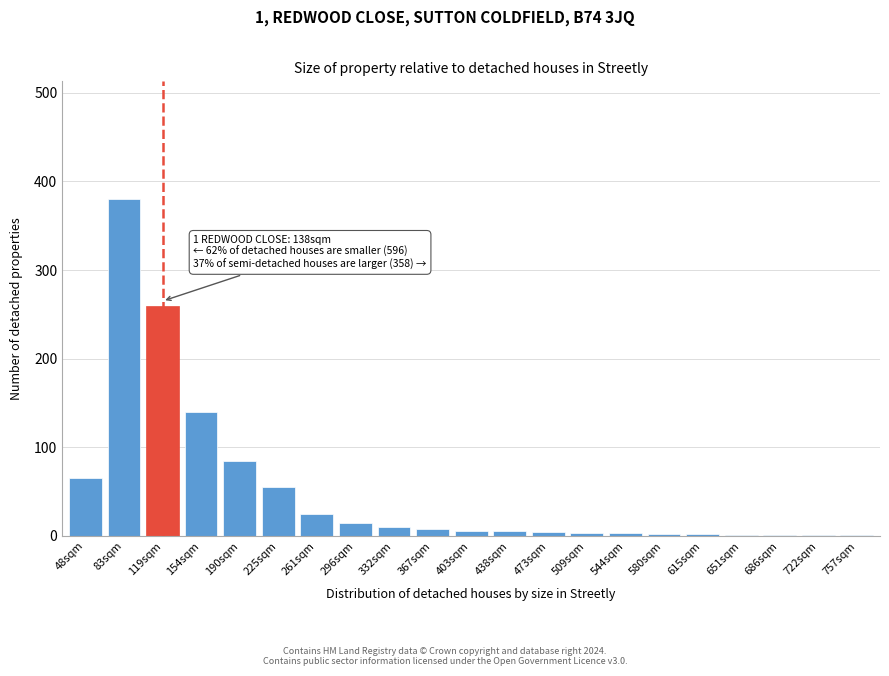

Which category has the highest value across all series?

83sqm